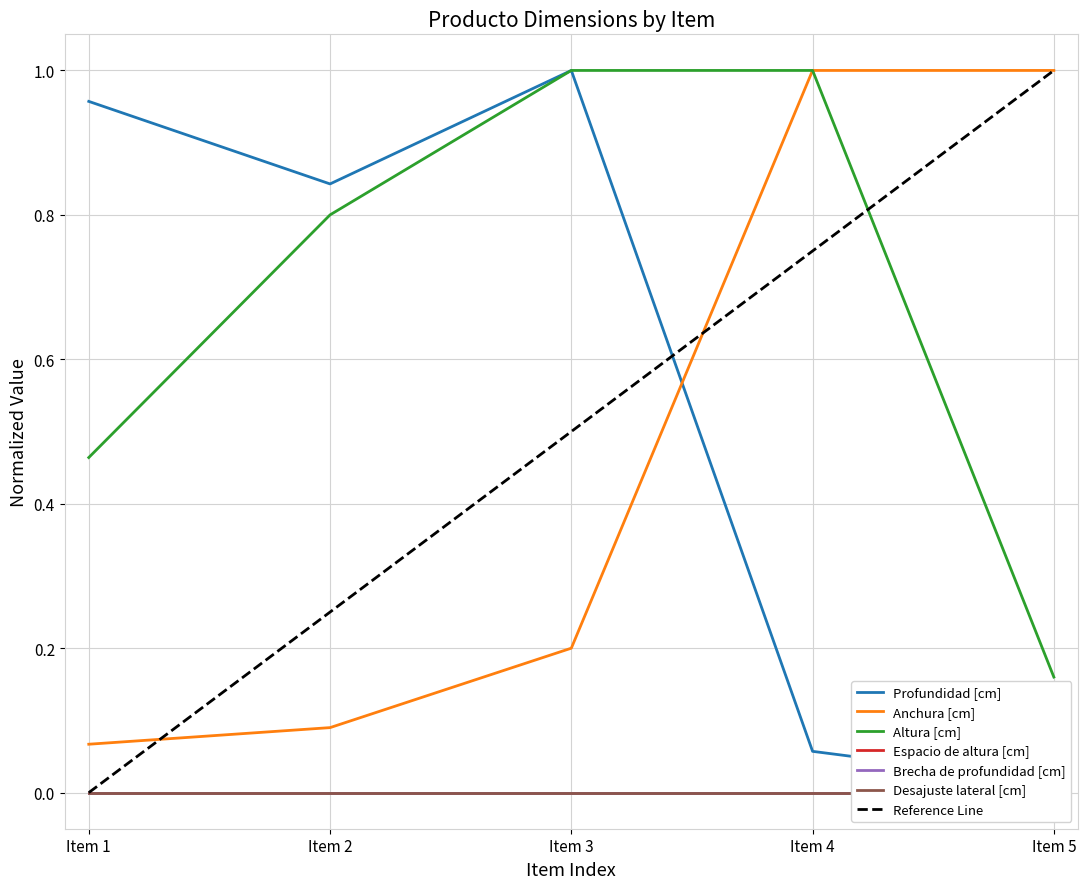

Which series has the widest spread of values?

Profundidad [cm]